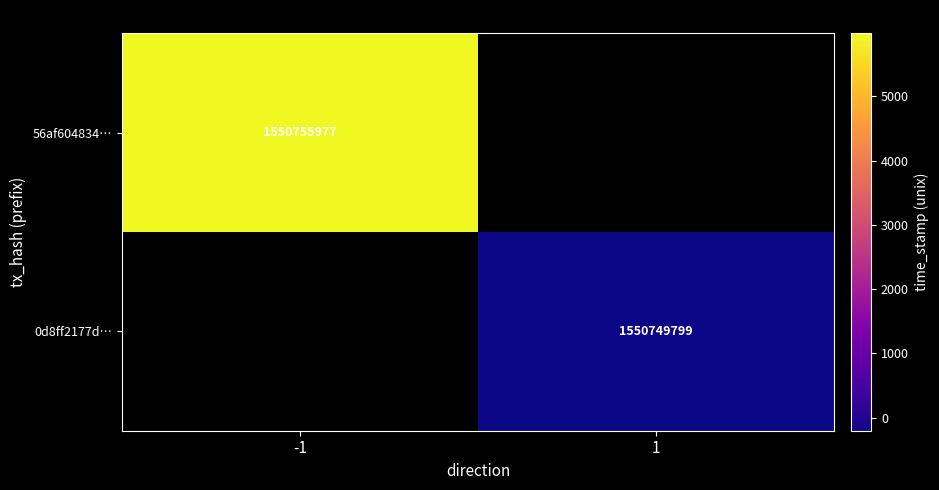

Count the number of data series in this chart.

2